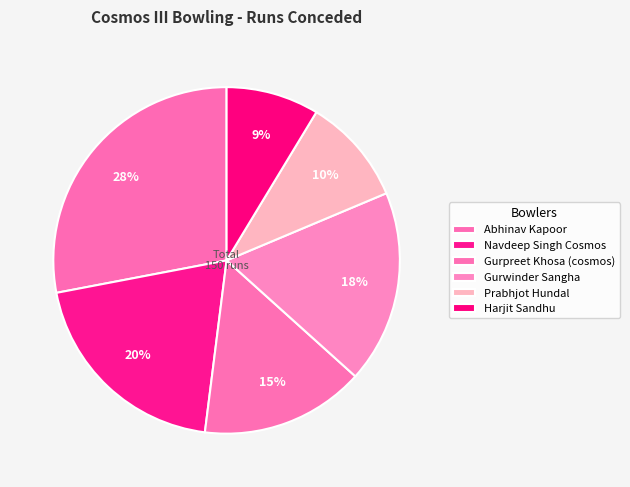

Which has a higher value, Prabhjot Hundal or Gurpreet Khosa (cosmos)?

Gurpreet Khosa (cosmos)